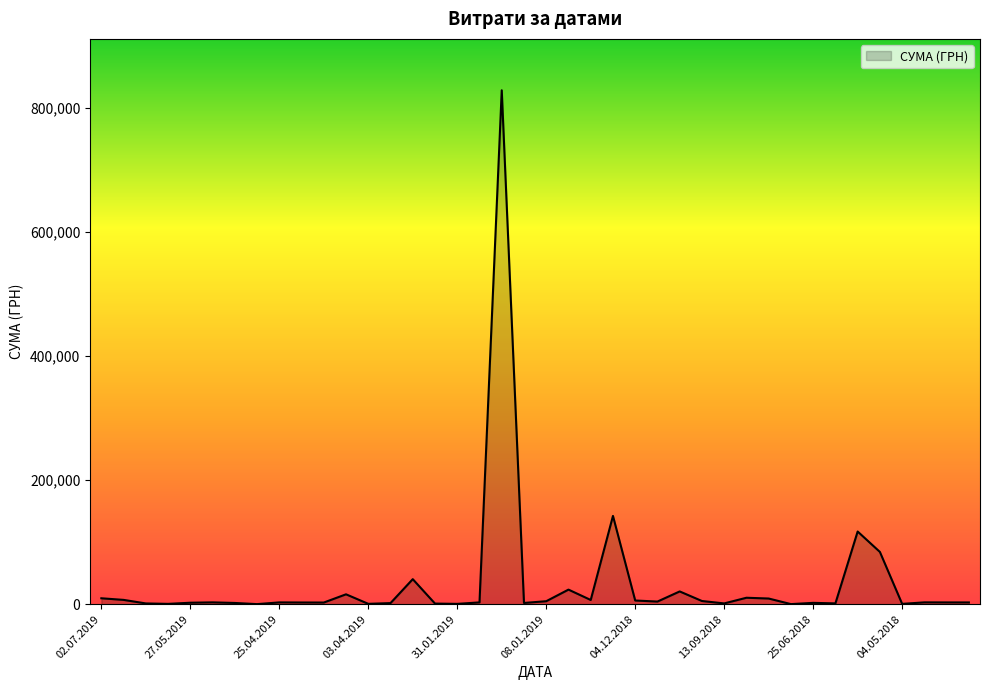

What is the difference between the maximum and minimum values?

828480.7